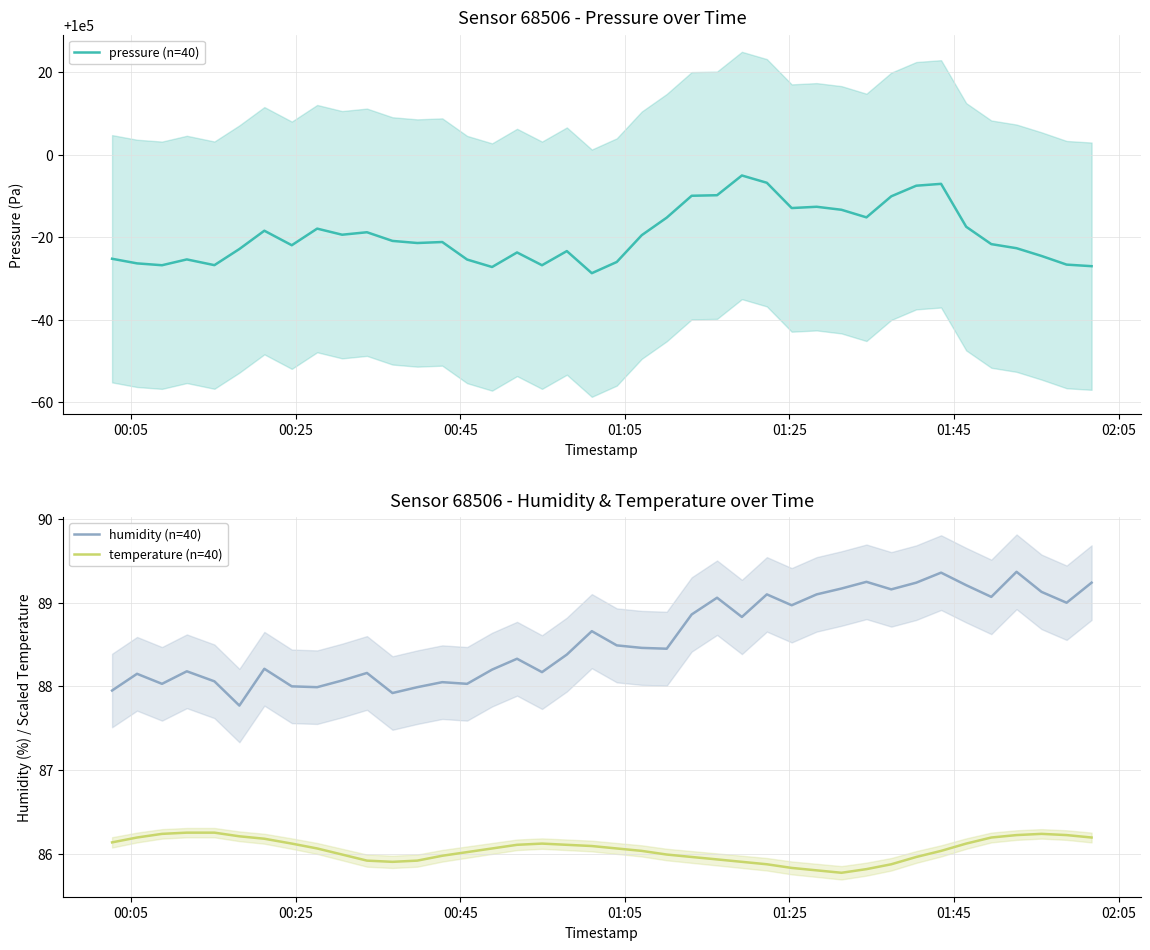

True or false: humidity (n=40) and temperature (n=40) cross at least once.

False